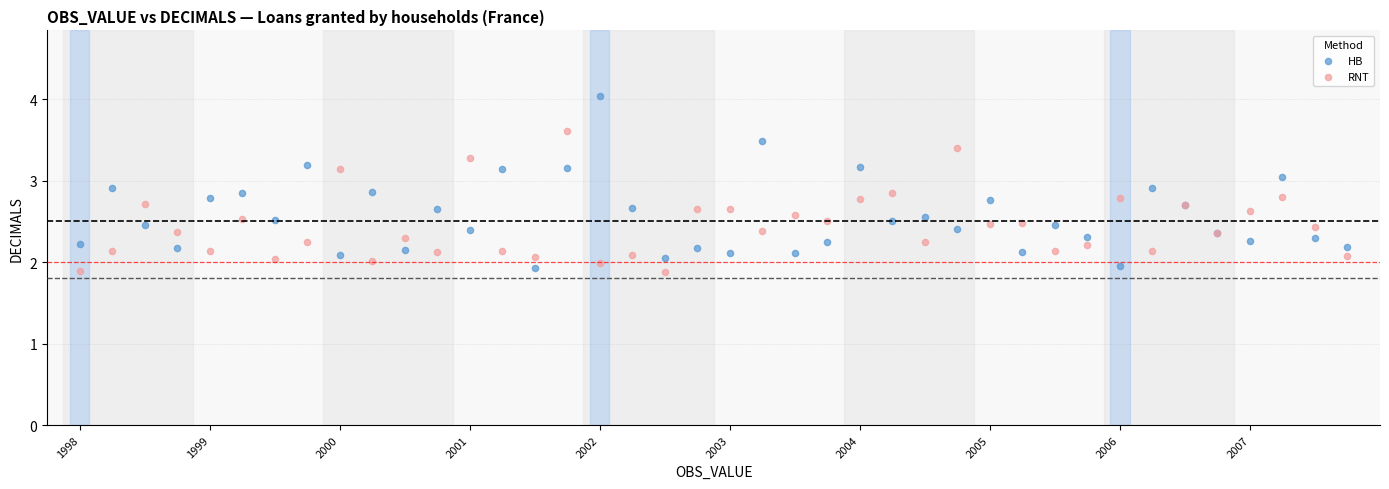

Which series reaches the maximum Y coordinate?

HB